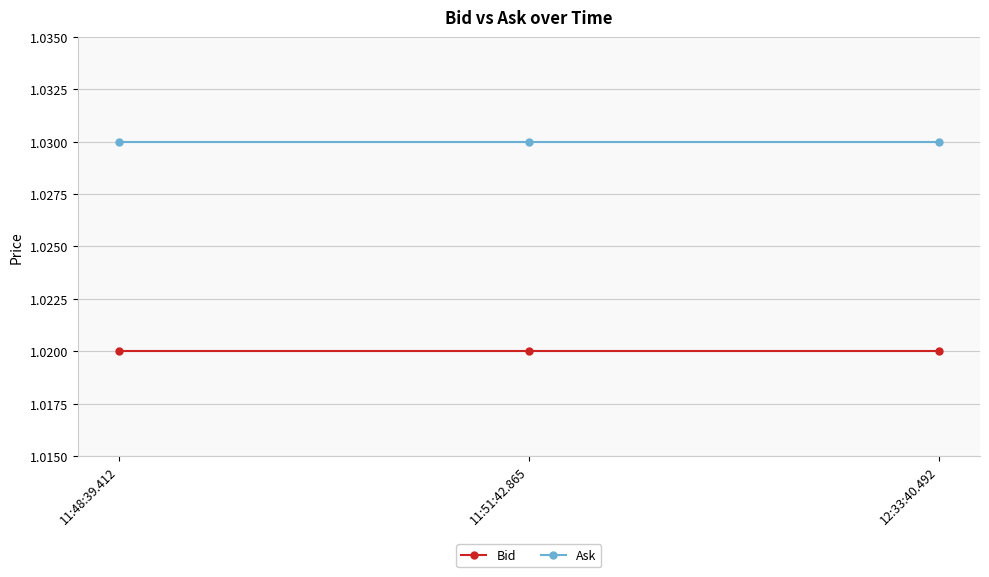

Which series has the largest total across all categories?

Ask